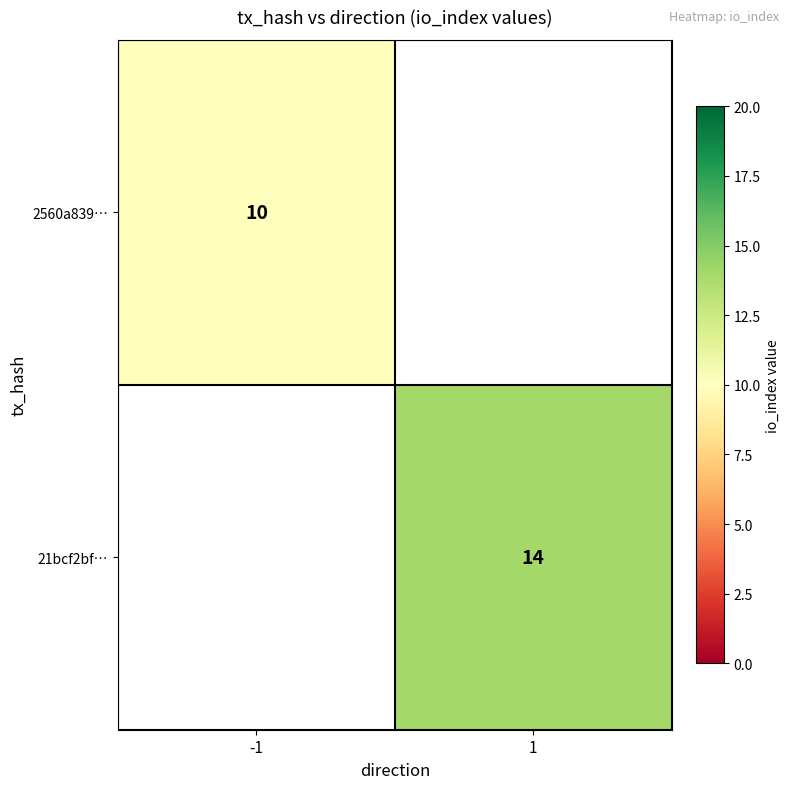

The 2560a839… series shows 2 at -1. True or false?

False